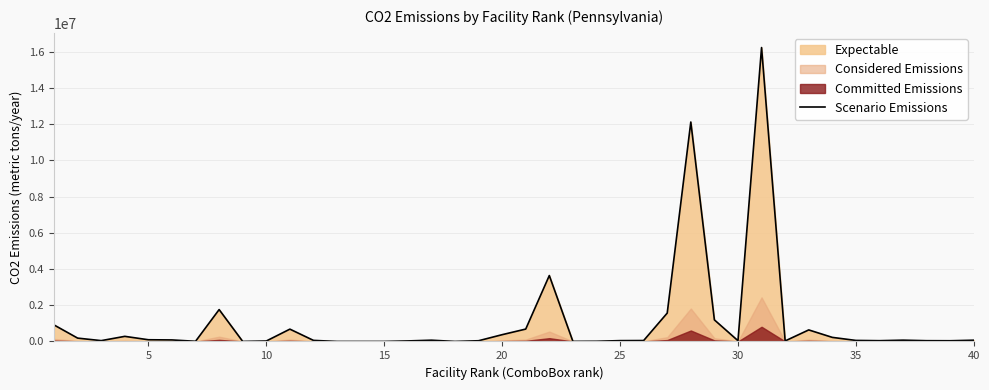

What is the average value?

1036545.9